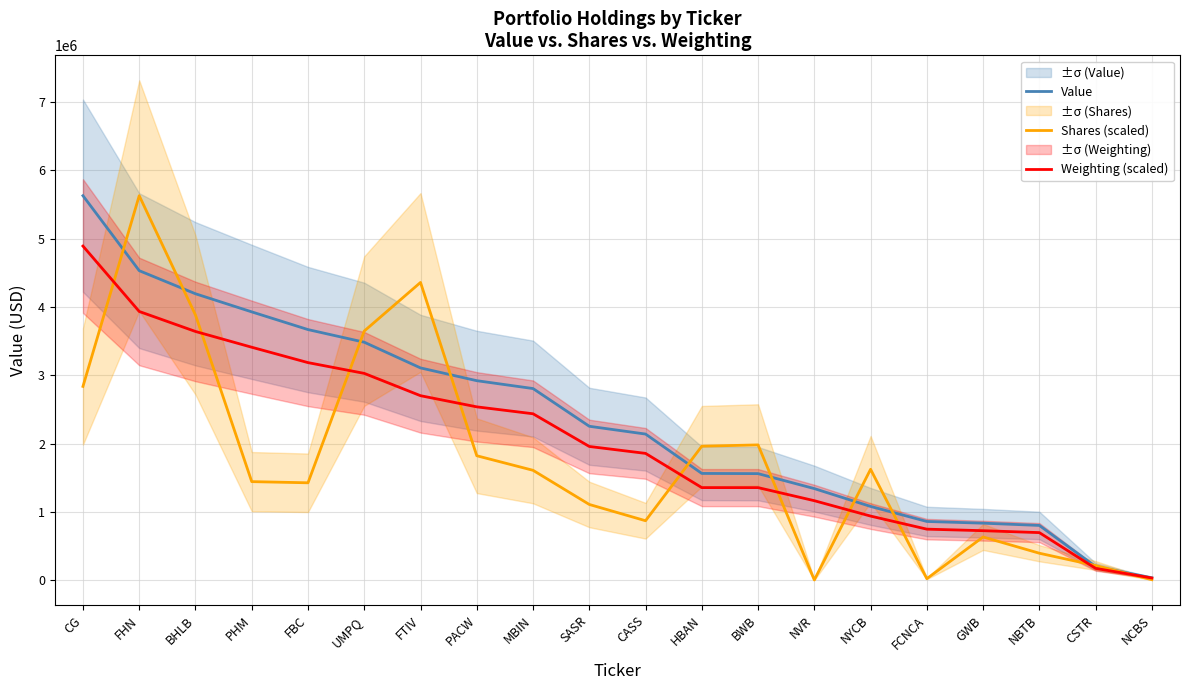

What are all the series names shown in the legend?

Value, Shares (scaled), Weighting (scaled)